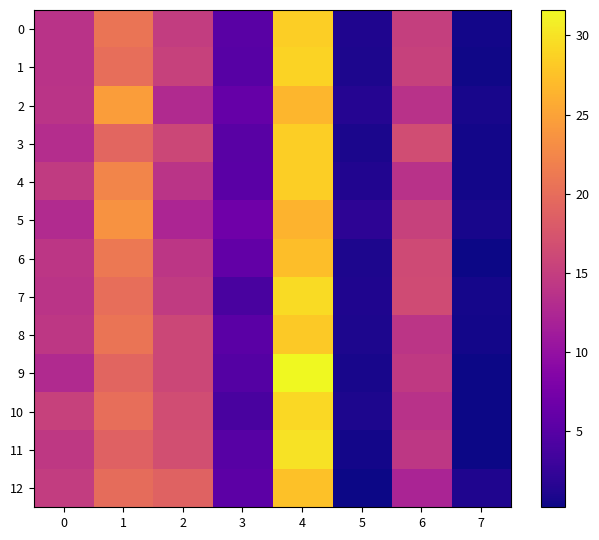

What is the total value across all series at 2?

198.2